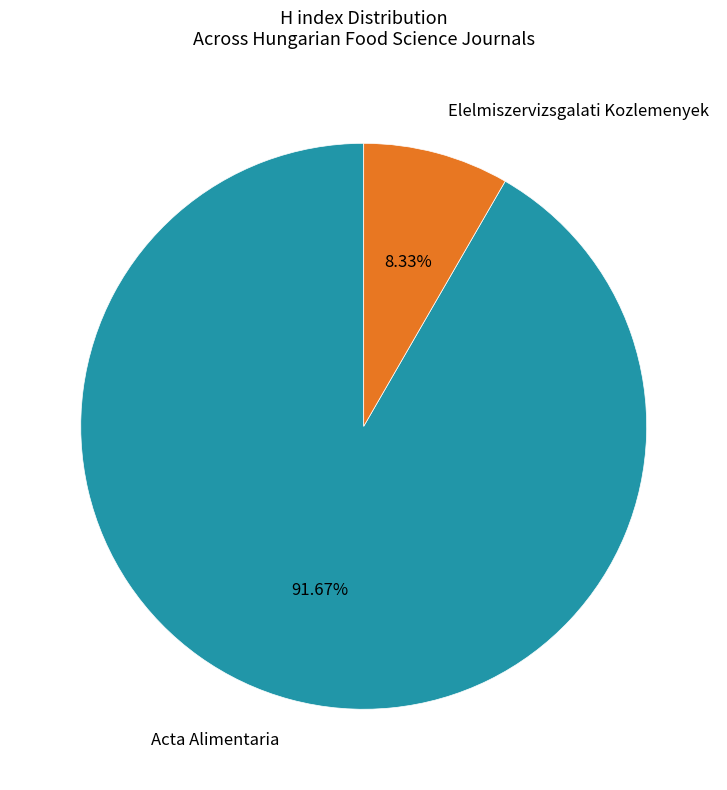

Which slice is the smallest?

Elelmiszervizsgalati Kozlemenyek